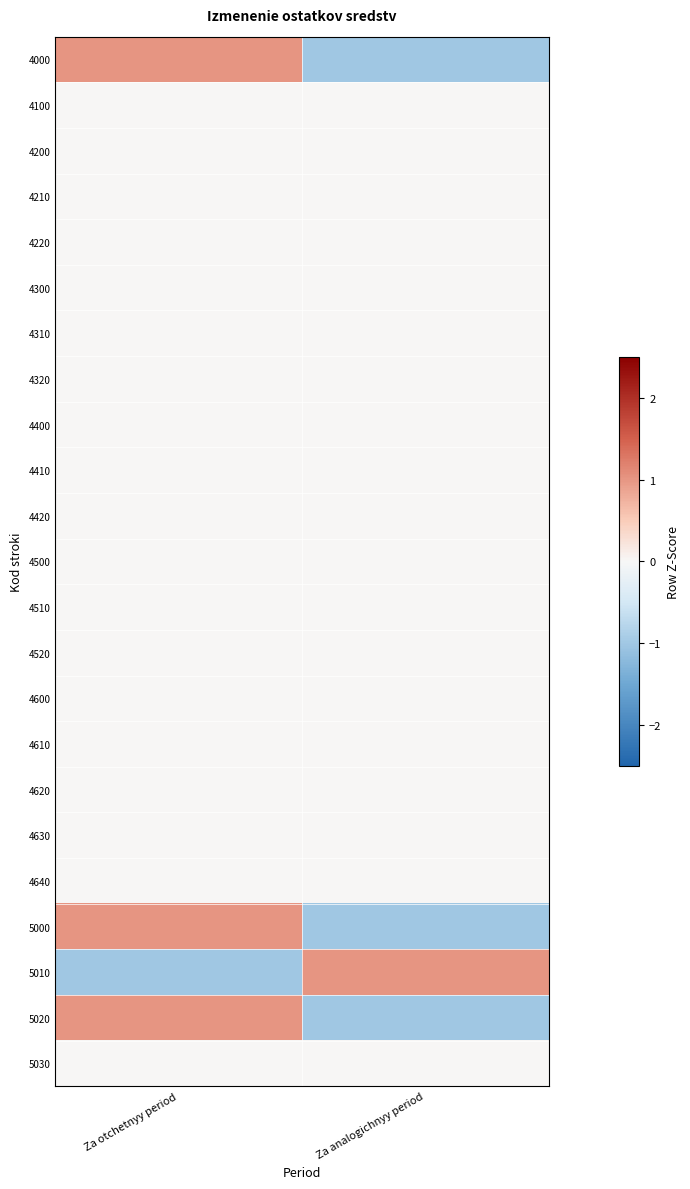

Which series has the widest spread of values?

4000